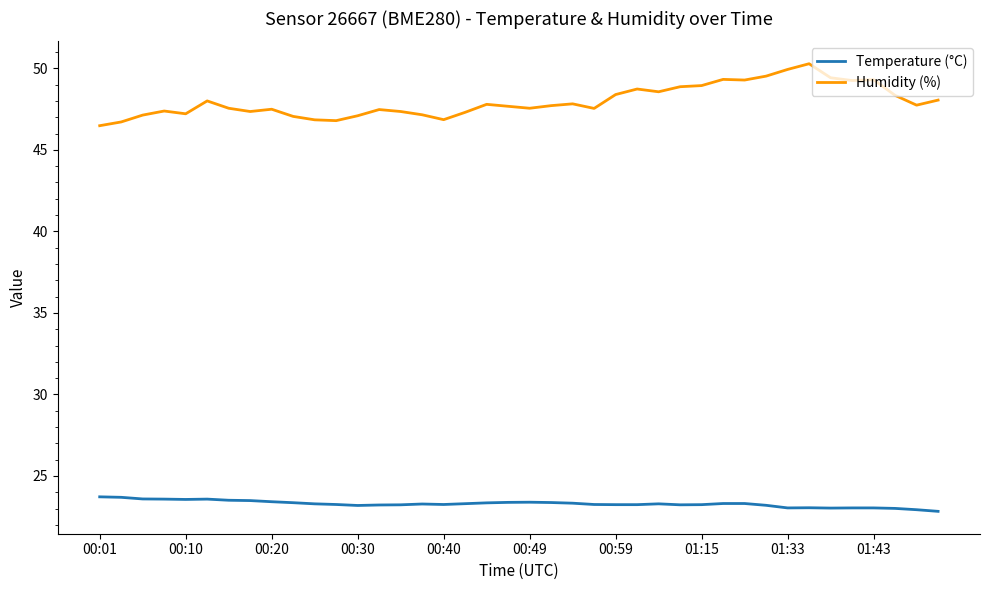

True or false: Humidity (%) has more than 0 interior local peaks.

True